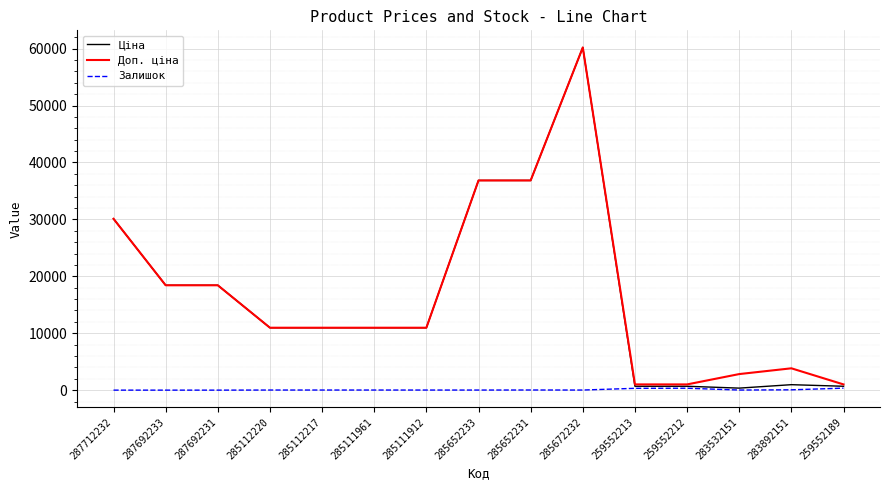

The Залишок series shows 23.0 at 285652231. True or false?

True